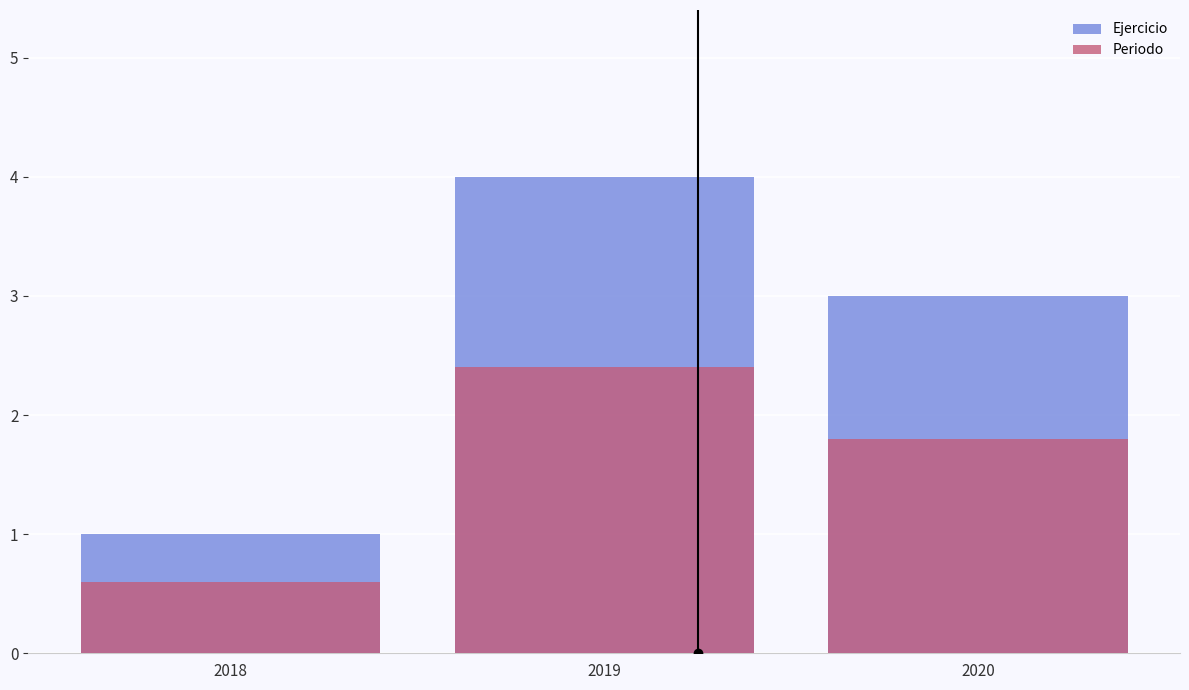

Where is Periodo nearest to the value 1?

2018